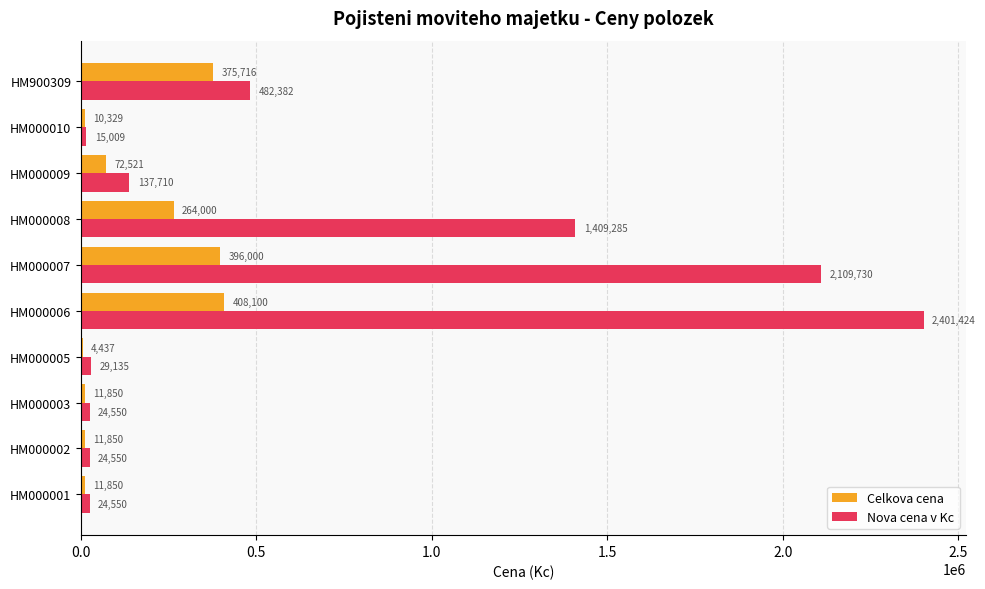

What are all the series names shown in the legend?

Celkova cena, Nova cena v Kc